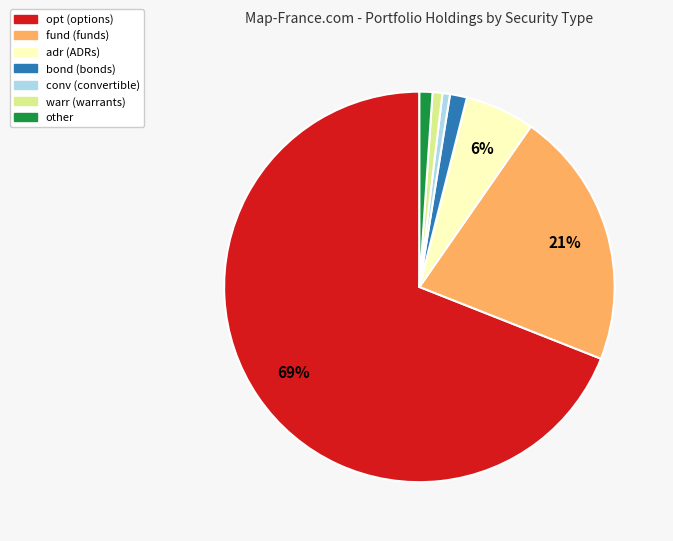

Is it true that conv is 1% of the pie?

True